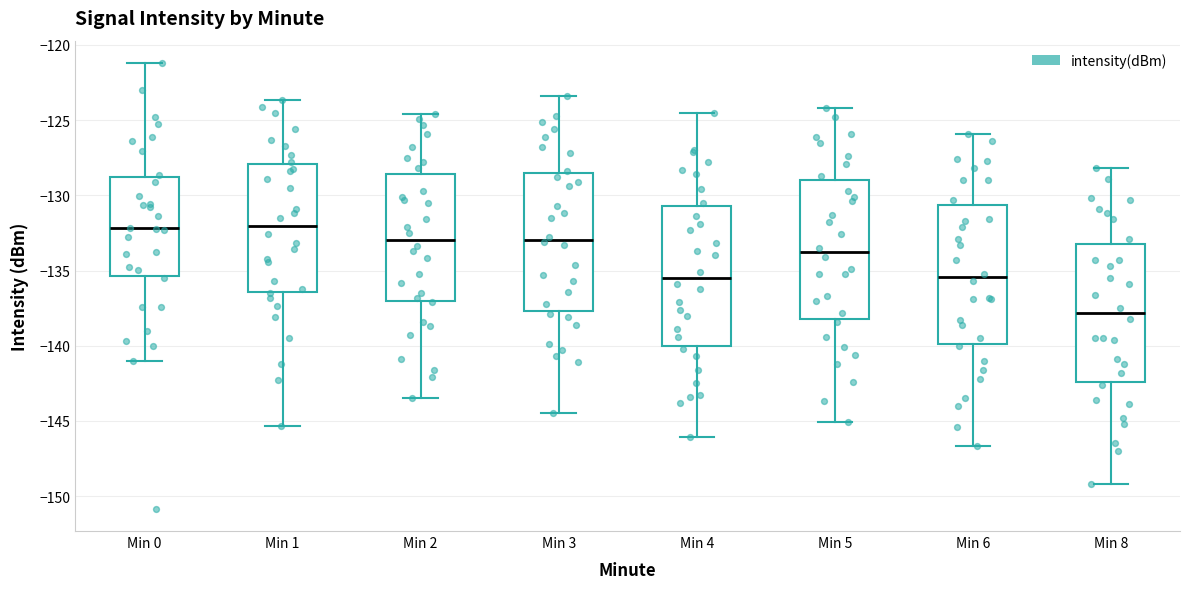

Reading left to right, read every box against the y-axis: the position of its median line, the range the box covers, and the ends of its whiskers. The values are not printed on the chart, so give them approximately, as read against the axis.

Min 0: median -132.0, box -135.5 to -129.0, whiskers -141.0 to -121.0
Min 1: median -132.0, box -136.5 to -128.0, whiskers -145.5 to -123.5
Min 2: median -133.0, box -137.0 to -128.5, whiskers -143.5 to -124.5
Min 3: median -133.0, box -137.5 to -128.5, whiskers -144.5 to -123.5
Min 4: median -135.5, box -140.0 to -130.5, whiskers -146.0 to -124.5
Min 5: median -134.0, box -138.0 to -129.0, whiskers -145.0 to -124.0
Min 6: median -135.5, box -140.0 to -130.5, whiskers -146.5 to -126.0
Min 8: median -138.0, box -142.5 to -133.0, whiskers -149.0 to -128.0